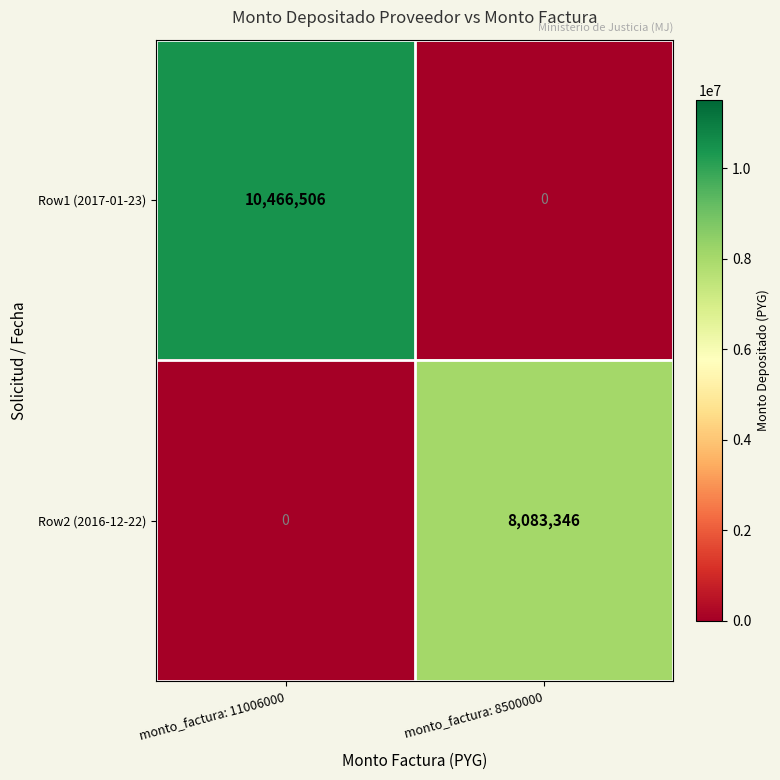

At which label is Row2 (2016-12-22) closest to 4041673?

monto_factura: 11006000